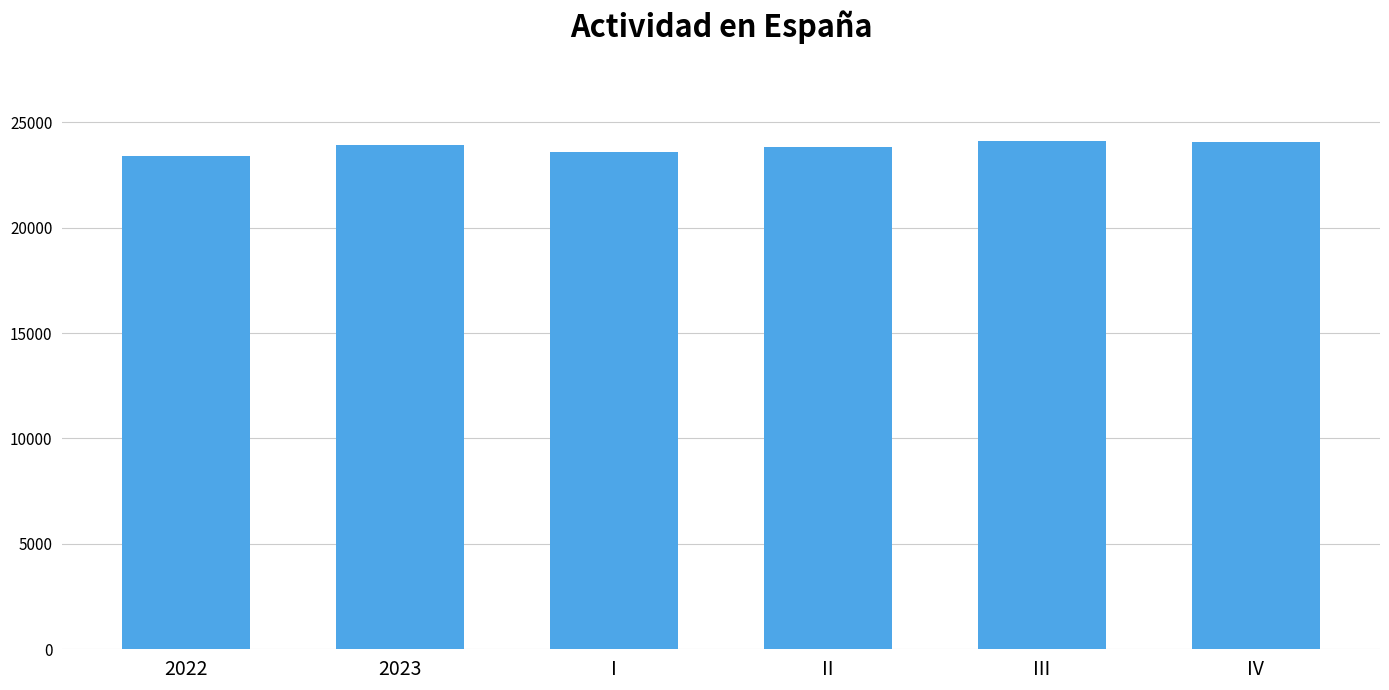

What is the label of the 5th bar from the left?

III